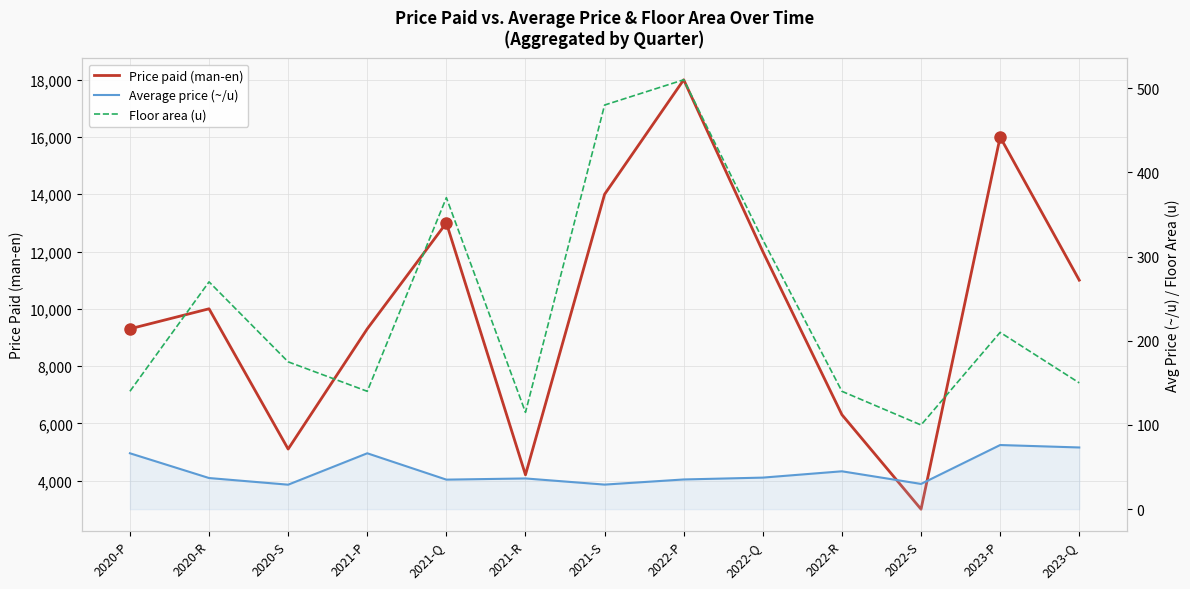

At 2021-Q, list the series in order from smallest to largest.

Average price (~/u), Floor area (u), Price paid (man-en)